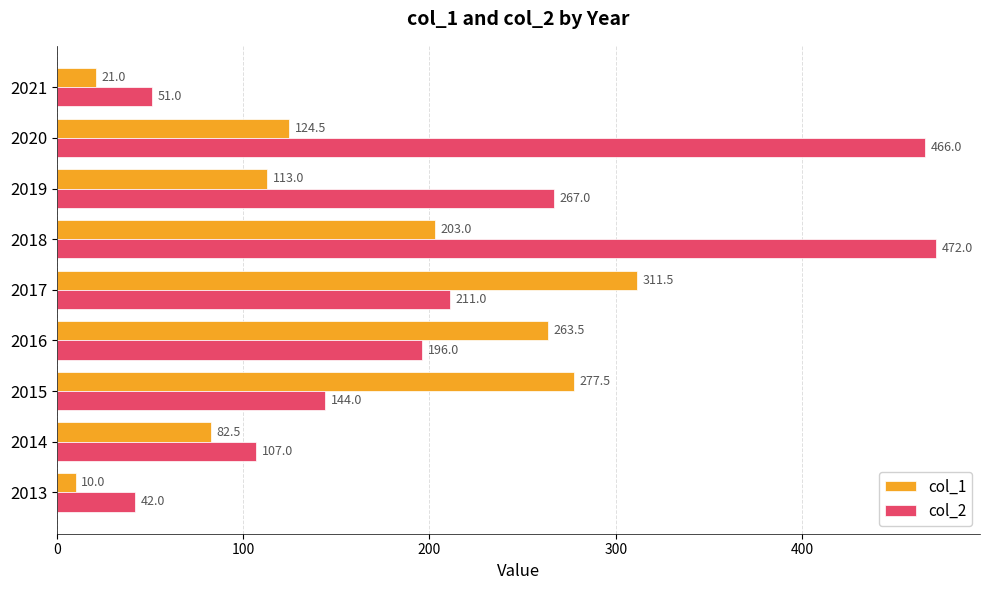

The col_2 series shows 472.0 at 2018. True or false?

True